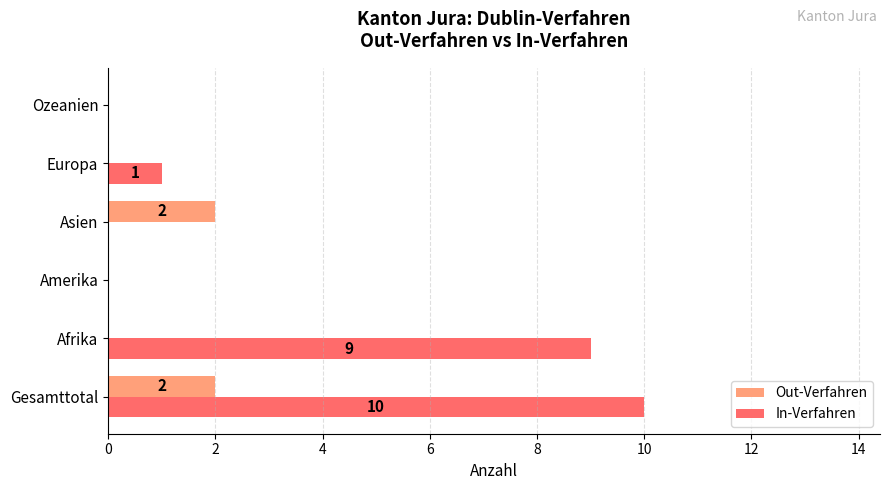

Between Afrika and Amerika, which series saw the biggest shift?

In-Verfahren